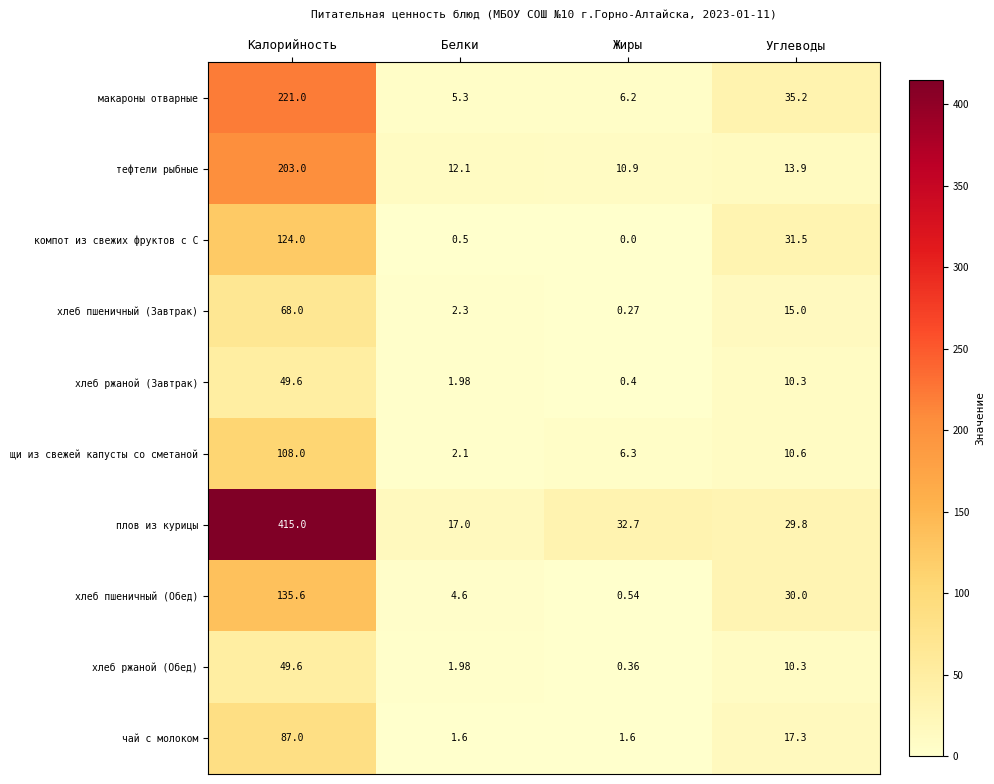

At which label is компот из свежих фруктов с С closest to 62?

Углеводы